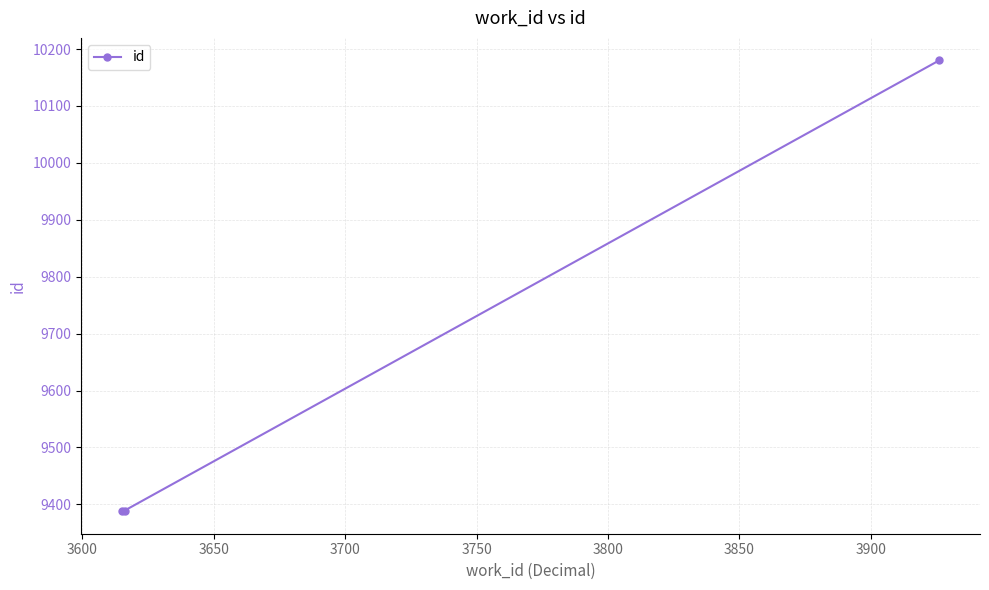

What is the difference between the maximum and minimum values?

792